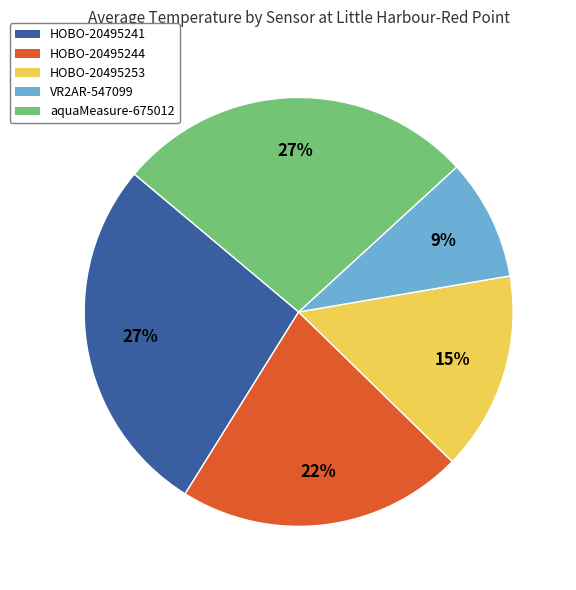

Between HOBO-20495244 and HOBO-20495241, which is larger?

HOBO-20495241